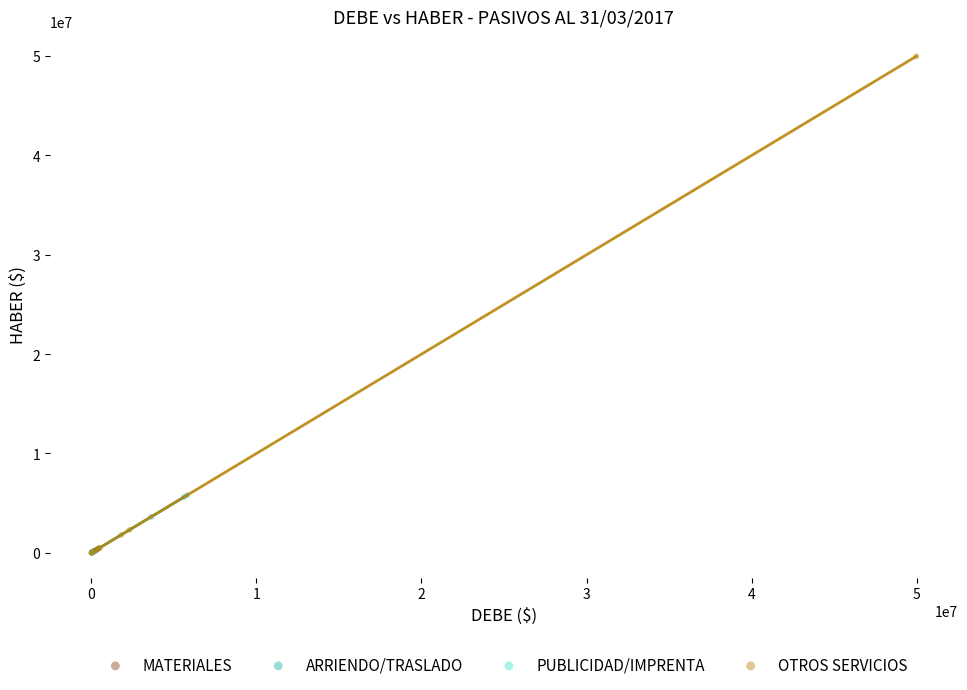

Which series has the largest Y range (max minus min)?

OTROS SERVICIOS